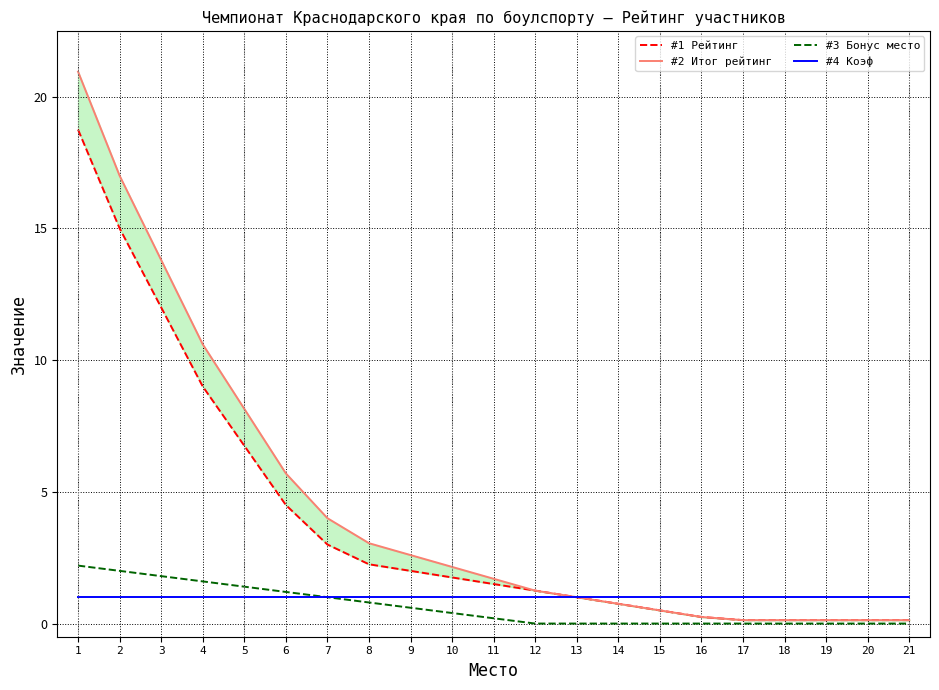

What is the difference between the second highest and minimum values in the #1 Рейтинг series?

14.9